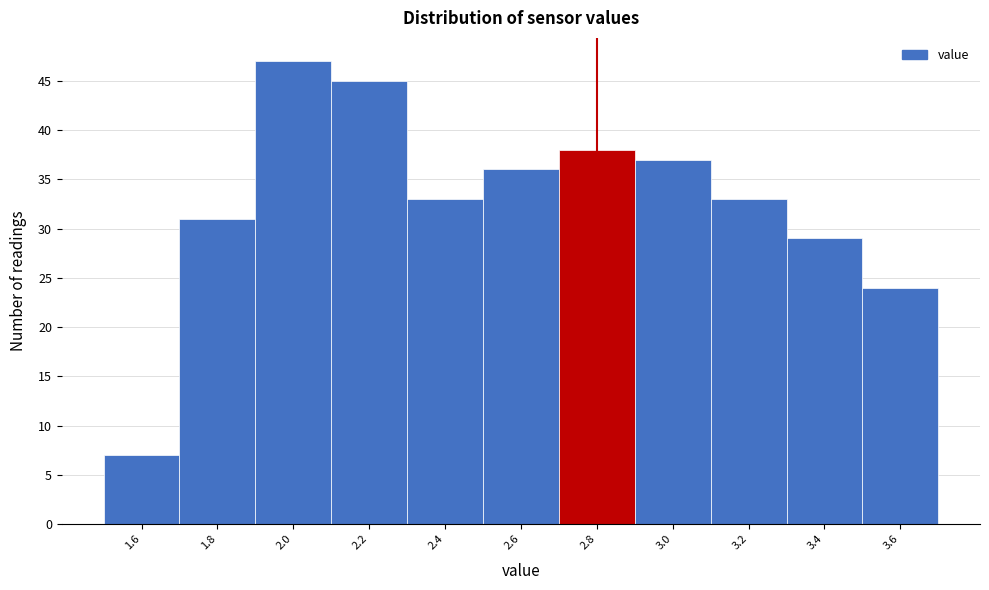

Reading left to right, what are all the values shown in this chart?

7	31	47	45	33	36	38	37	33	29	24